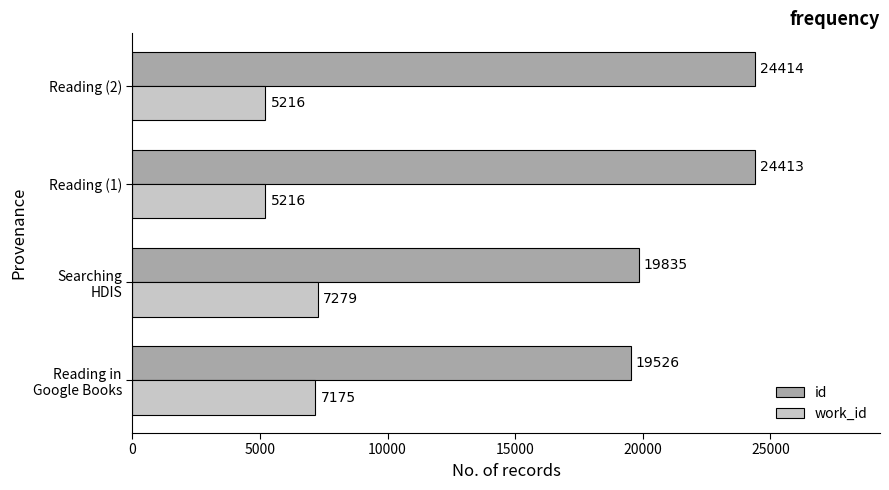

Which label corresponds to the largest value in the chart?

Reading (2)